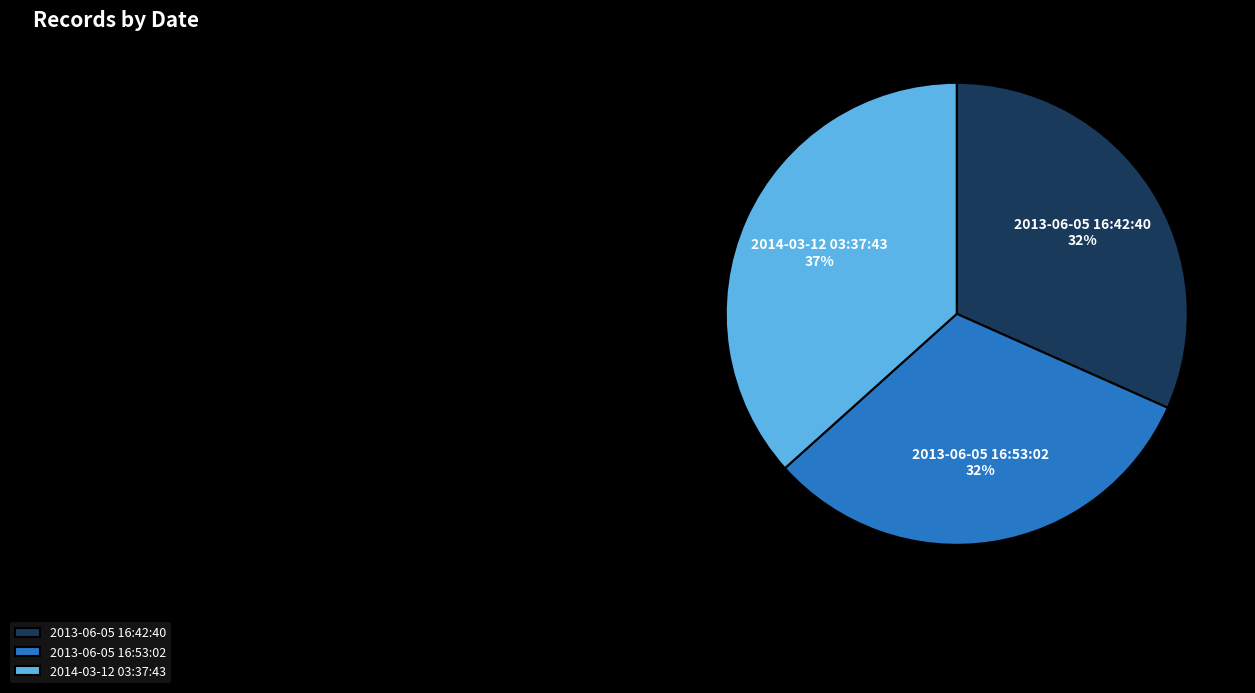

Which slice is the largest?

2014-03-12 03:37:43